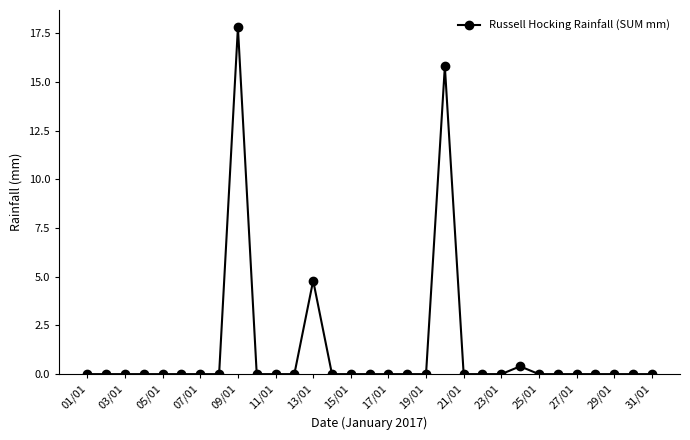

What is the greatest value displayed?

17.8